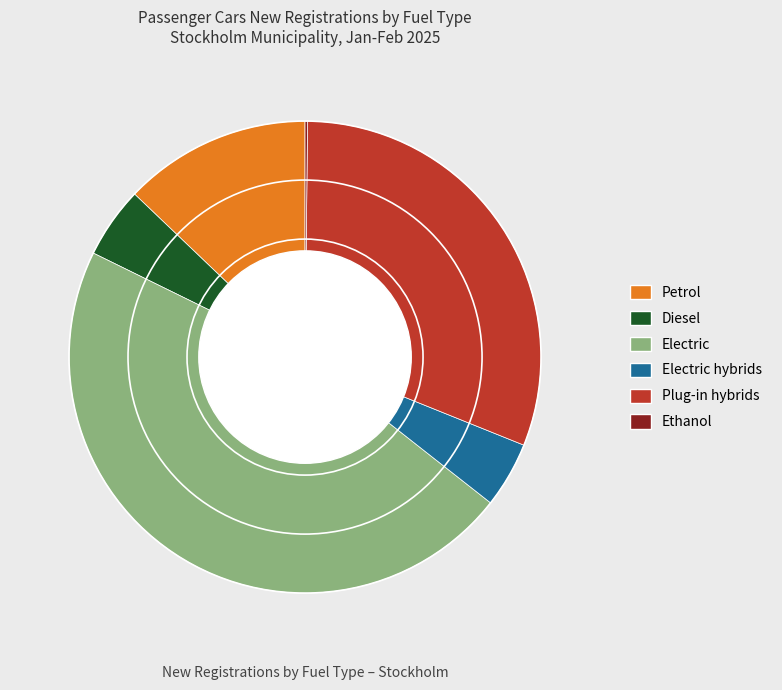

Is it true that Plug-in hybrids is 31% of the pie?

True